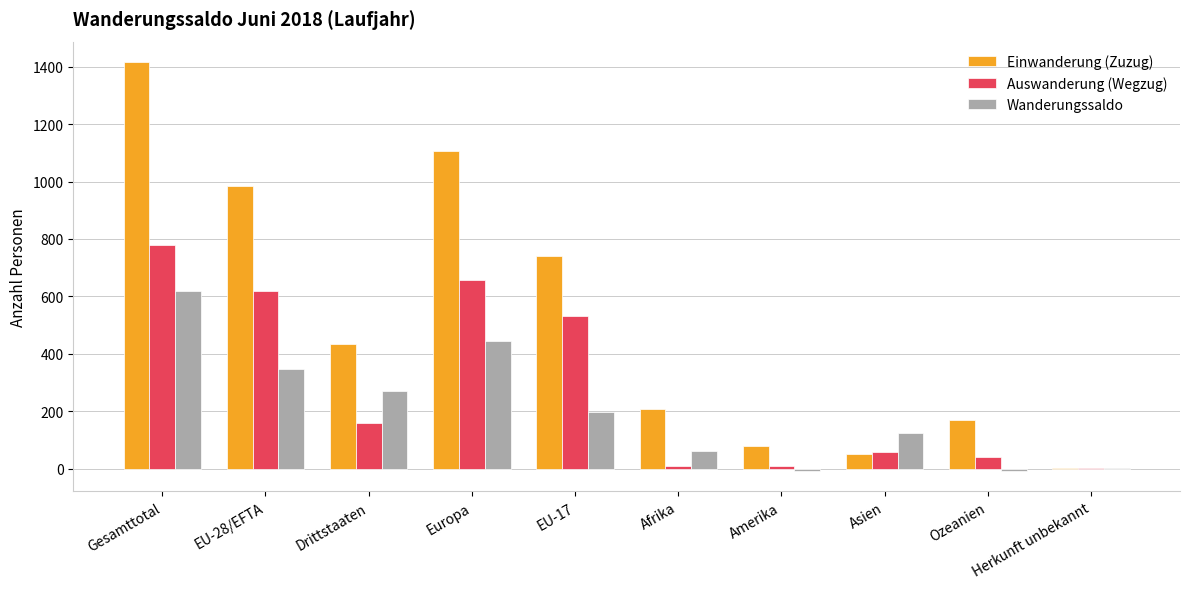

Where is Einwanderung (Zuzug) nearest to the value 709?

EU-17